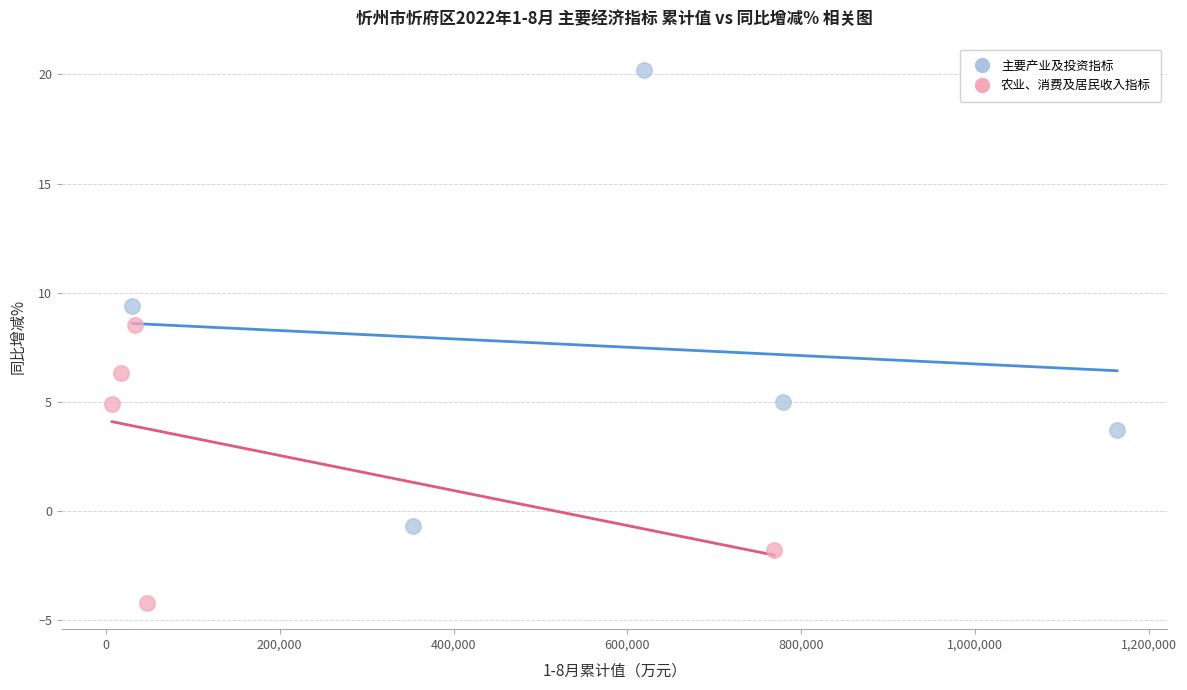

Which series has the widest spread of Y values?

主要产业及投资指标